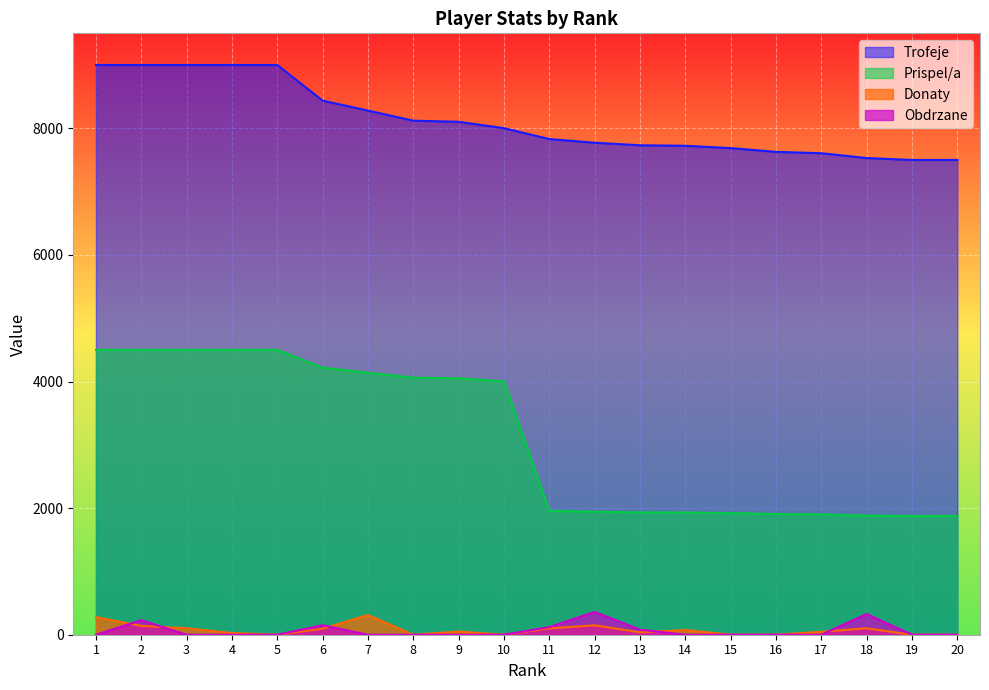

True or false: Donaty and Trofeje intersect in this chart.

False